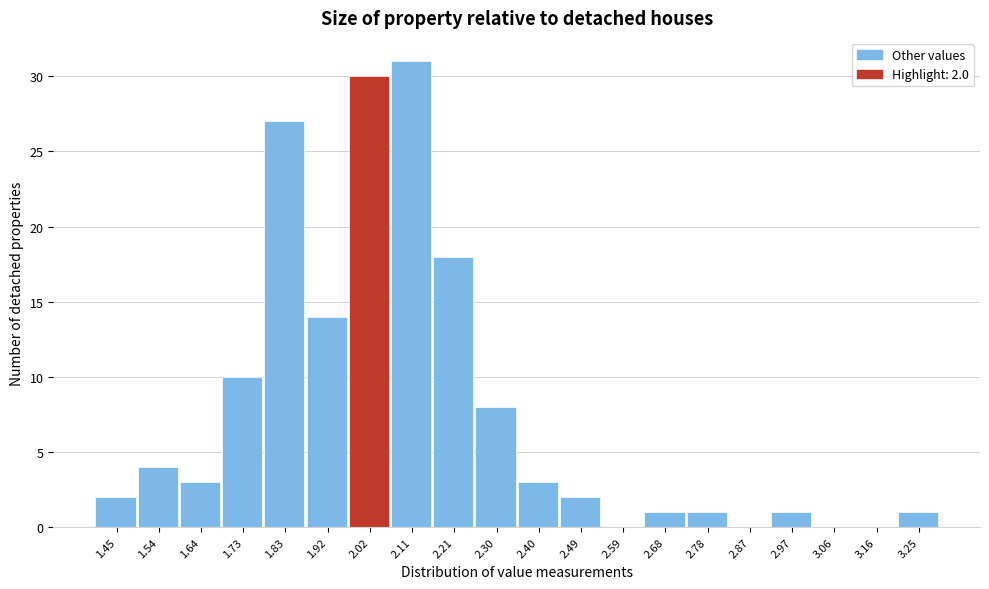

Which range on the x-axis has the tallest bar?

2.065 to 2.160